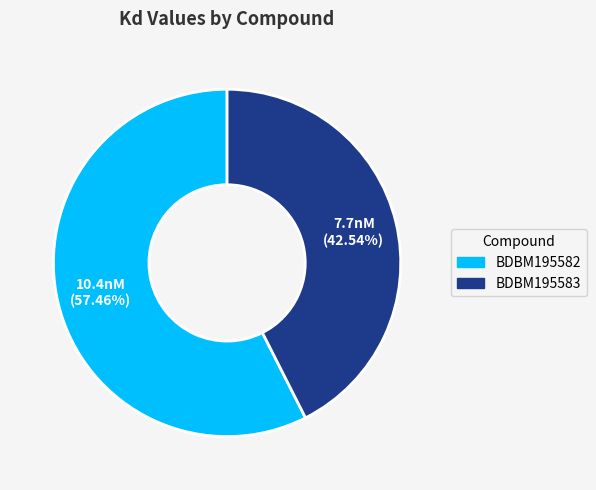

Does BDBM195582 represent more than half of the total?

Yes